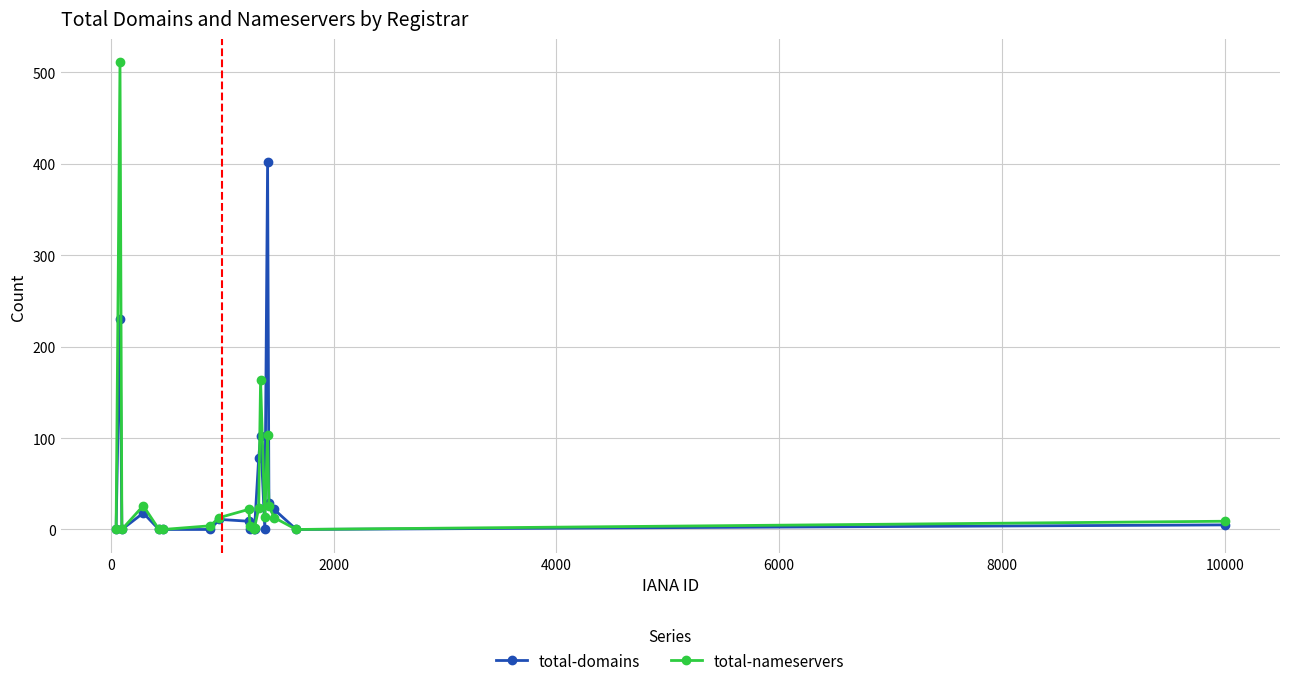

How many lines are shown in the chart?

2